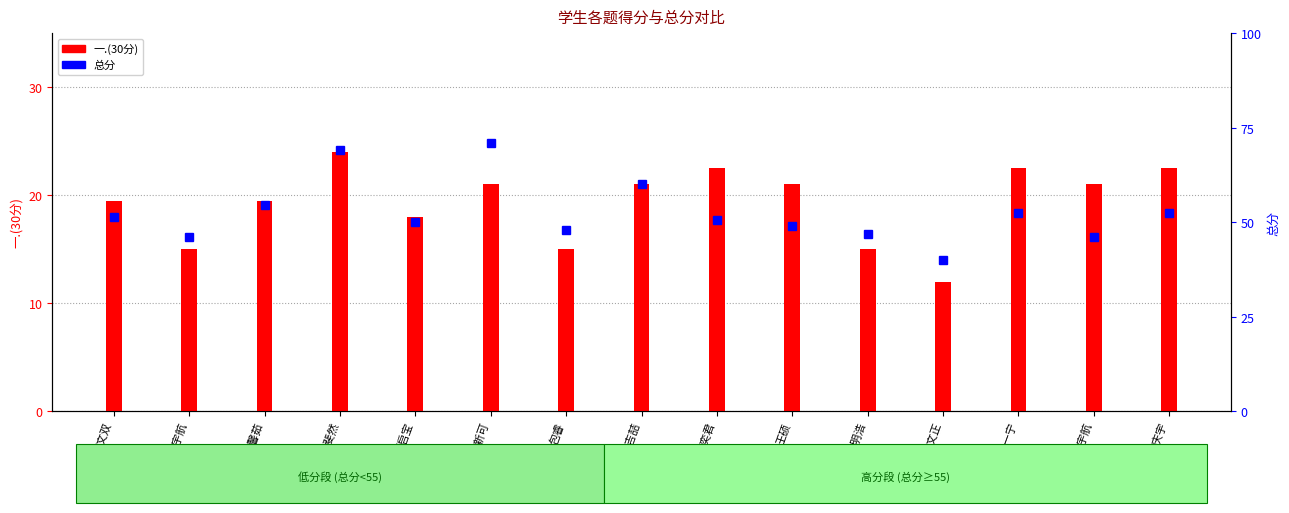

Count the number of data series in this chart.

2